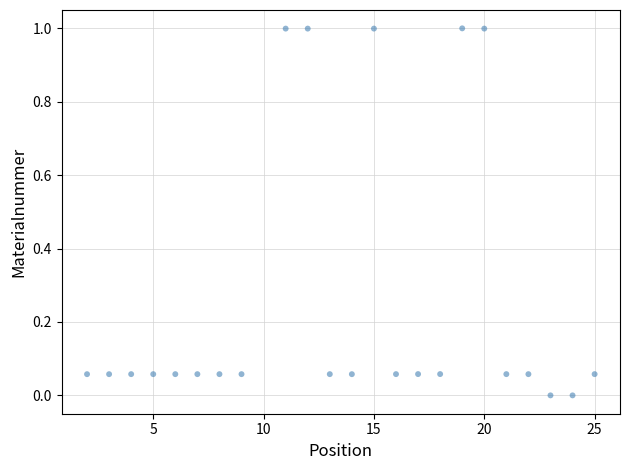

What is the range of Y values (max minus min)?

1.0